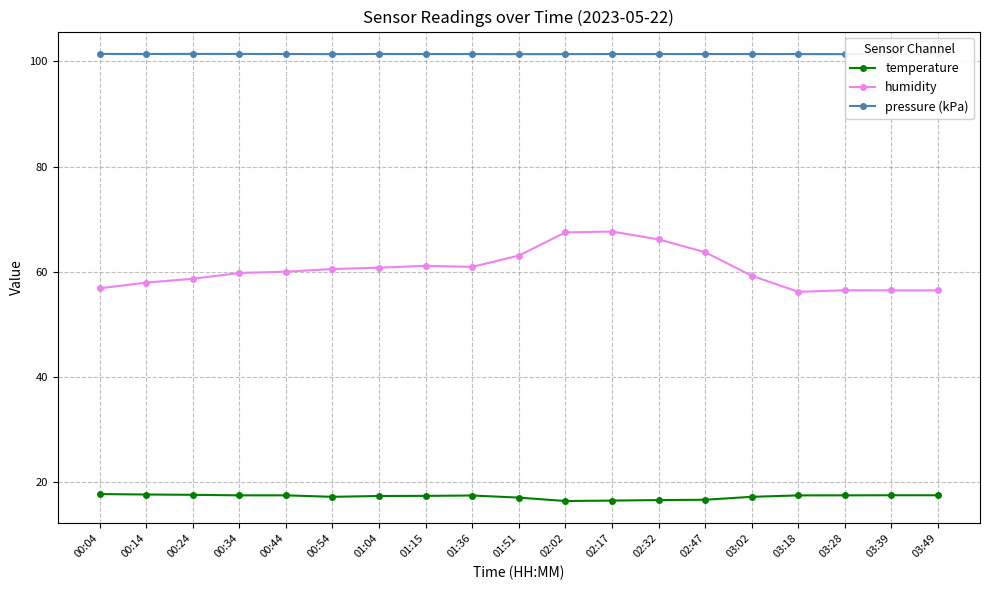

What is the spread (max minus min) of values at 00:34?

84.0